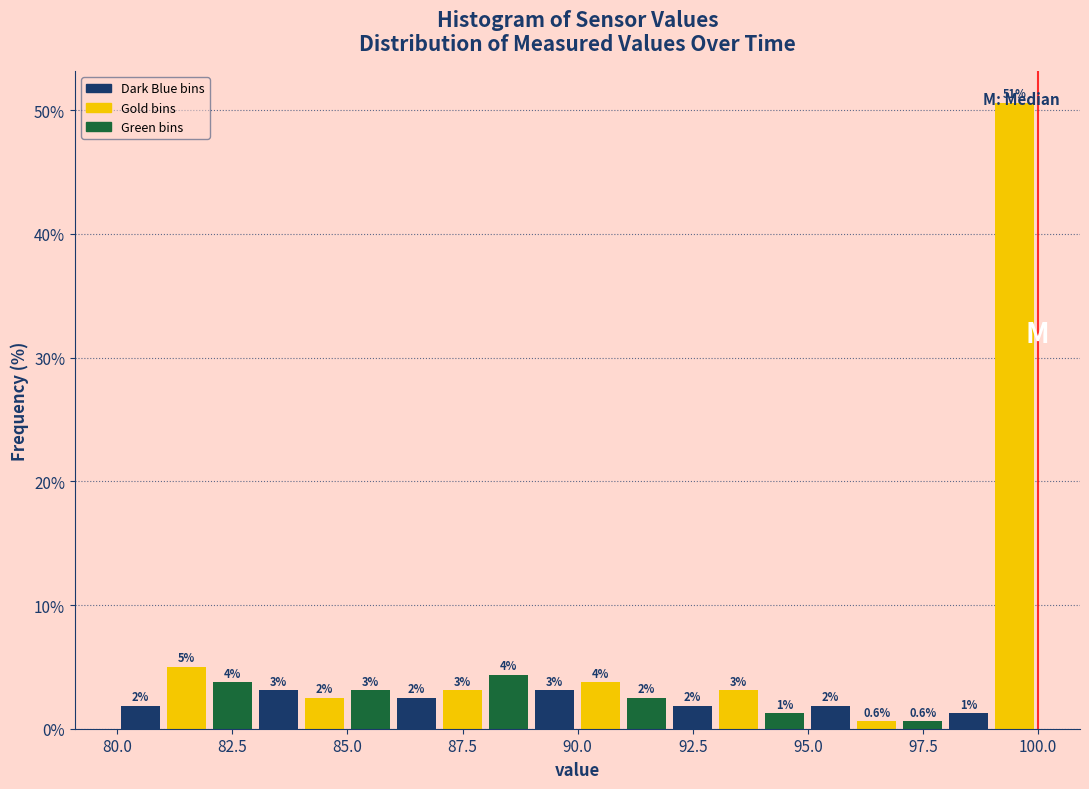

Around what value on the x-axis is the tallest bar? Give the approximate position of its centre, as read against the axis.

99.5